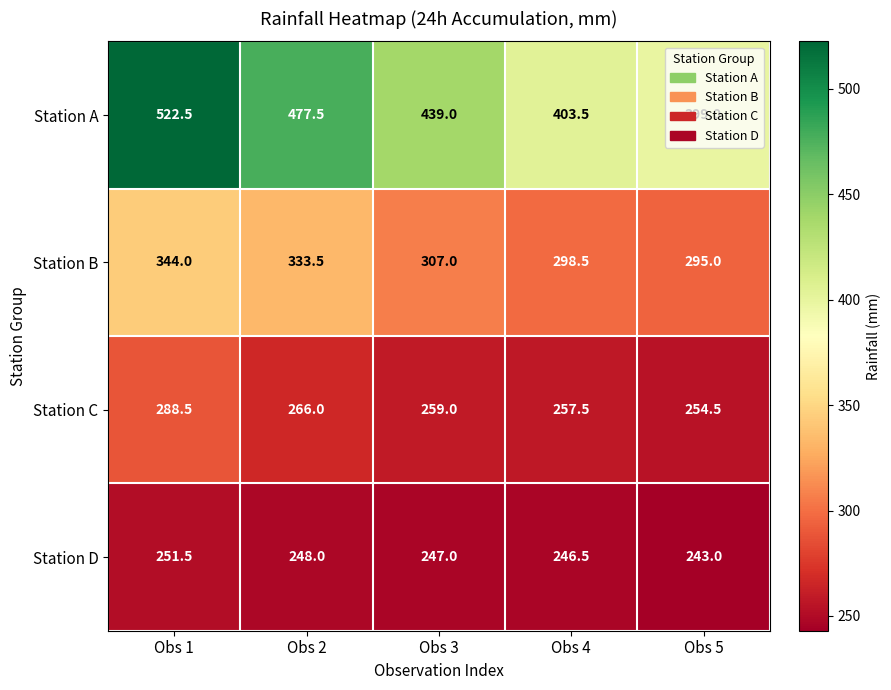

At how many categories does at least one series exceed 498?

1